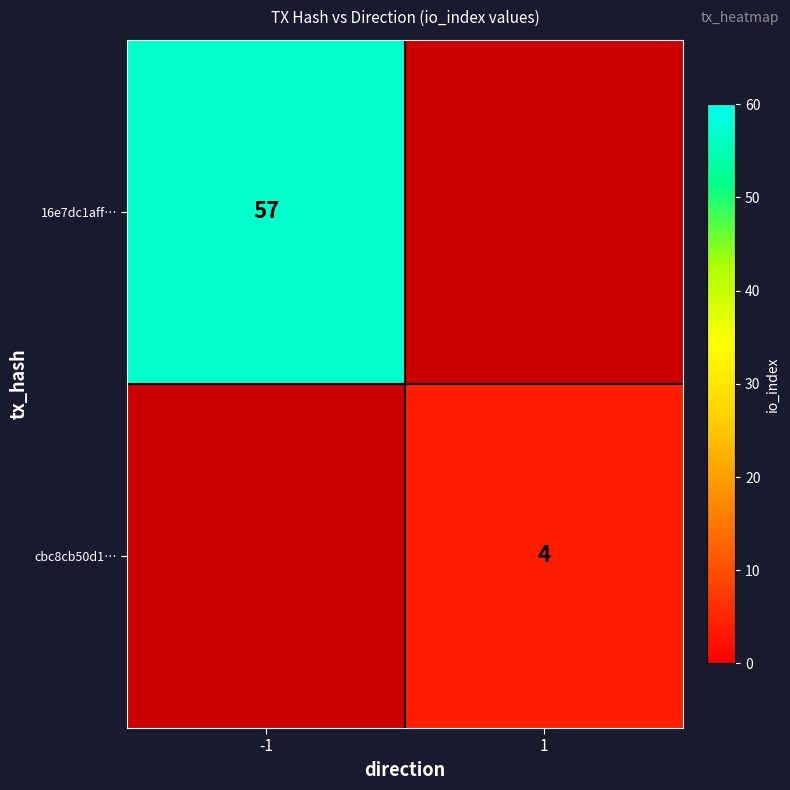

How many data points does each series have?

2